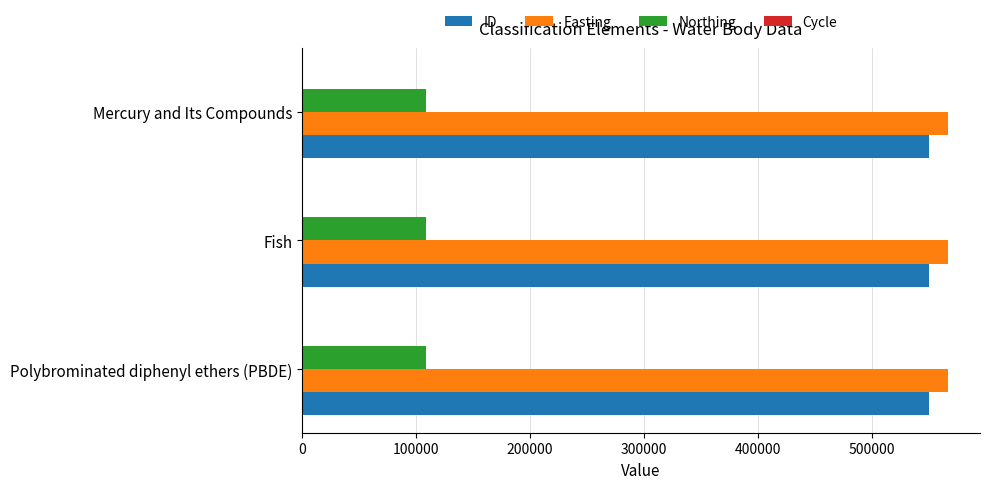

What is the highest value of the ID series?

550615